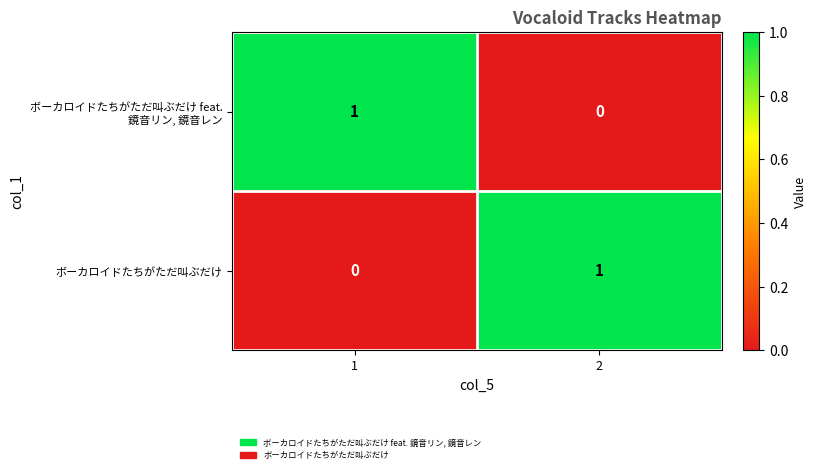

How many distinct data groups are displayed?

2